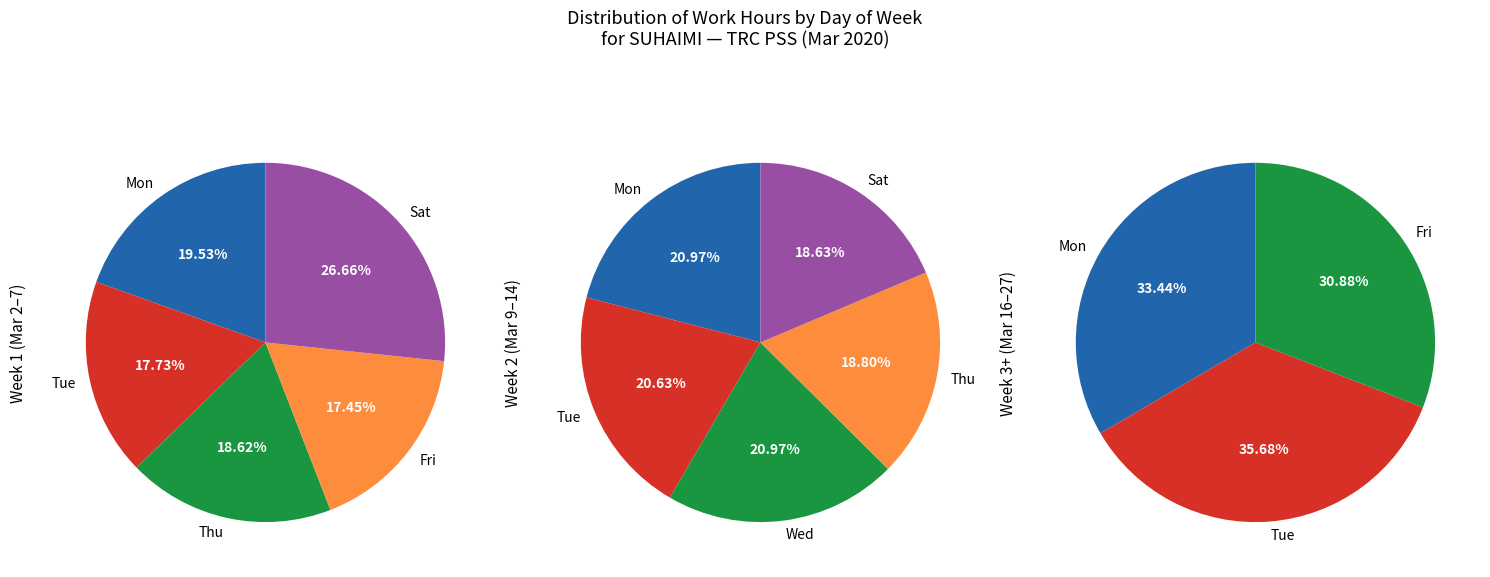

Is the sum of Thu 12 and Tue 10 greater than half?

No